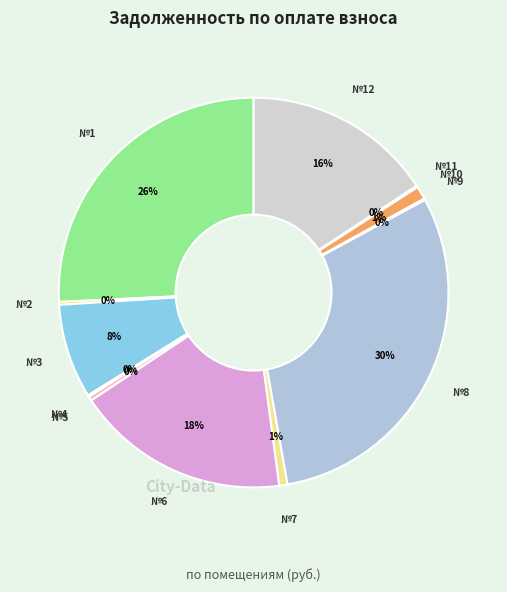

Is it true that №10 is 1% of the pie?

True